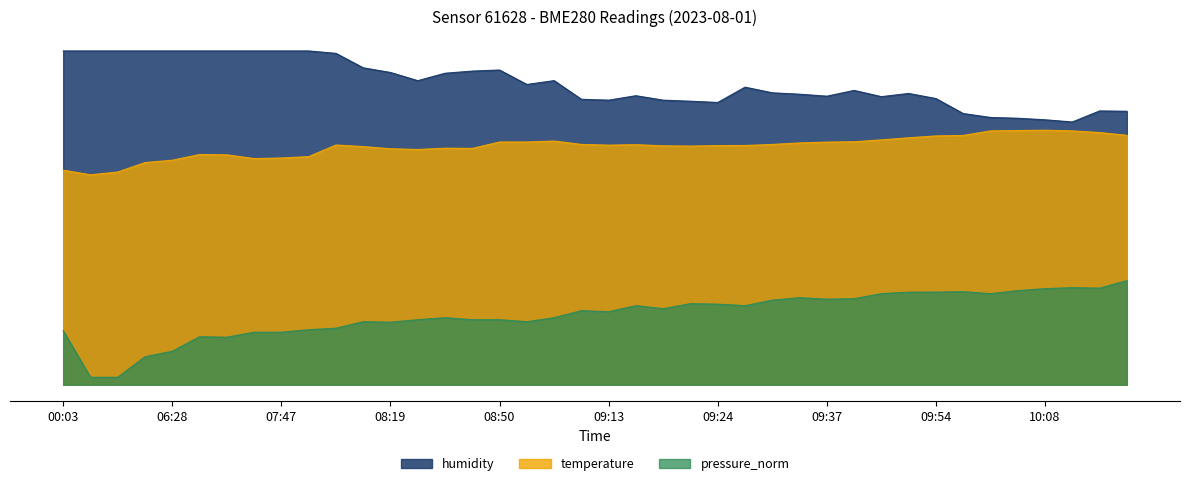

Which category has the highest value in the pressure_norm series?

39